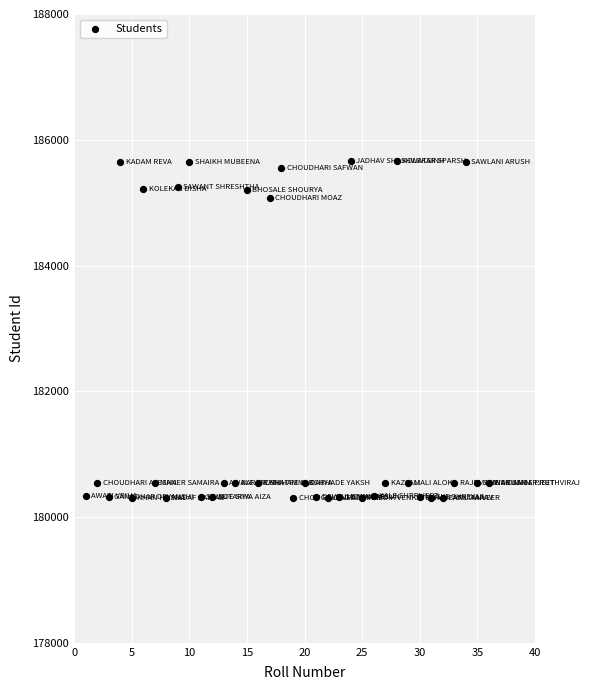

What Y value in the scatter plot is closest to 182977?

185071